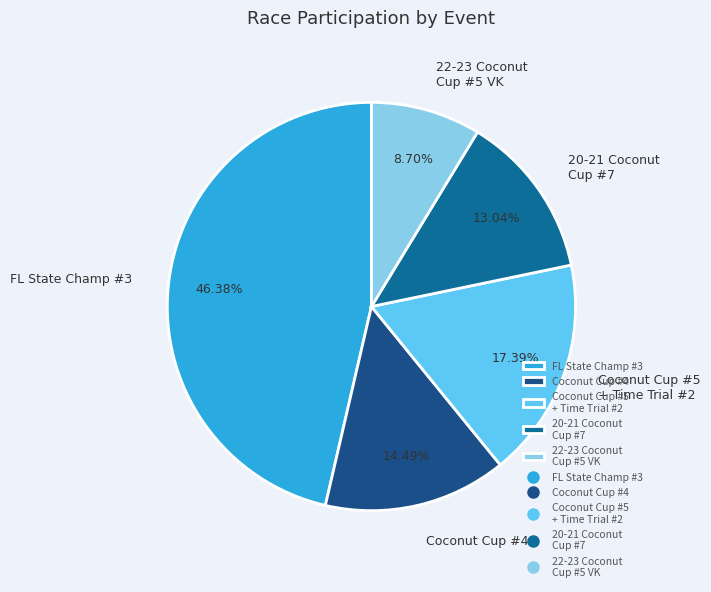

To the nearest percent, what is the average slice percentage?

20%